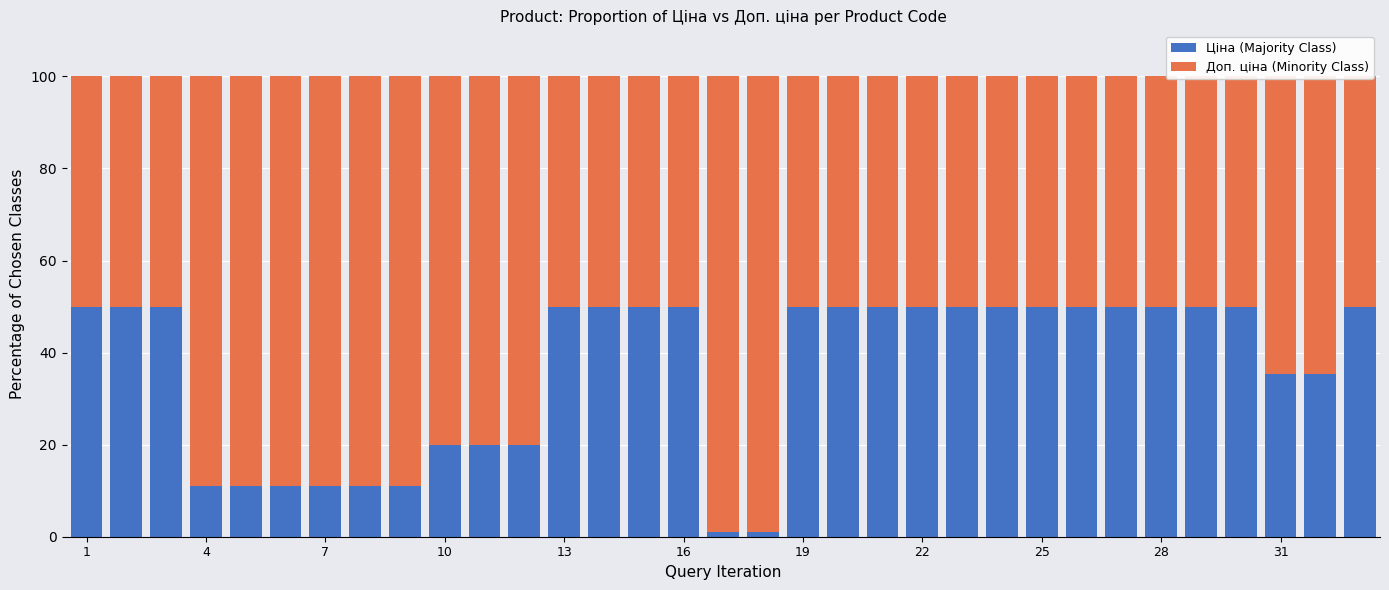

Which series changed the most between 11 and 29?

Ціна (Majority Class)